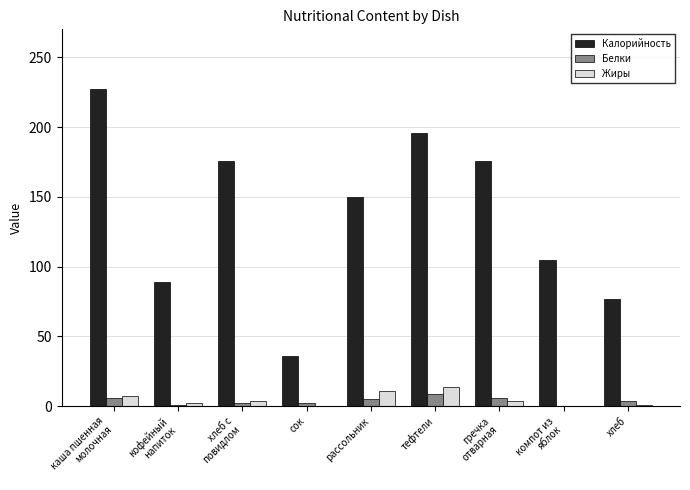

Which series has the largest range (max minus min)?

Калорийность